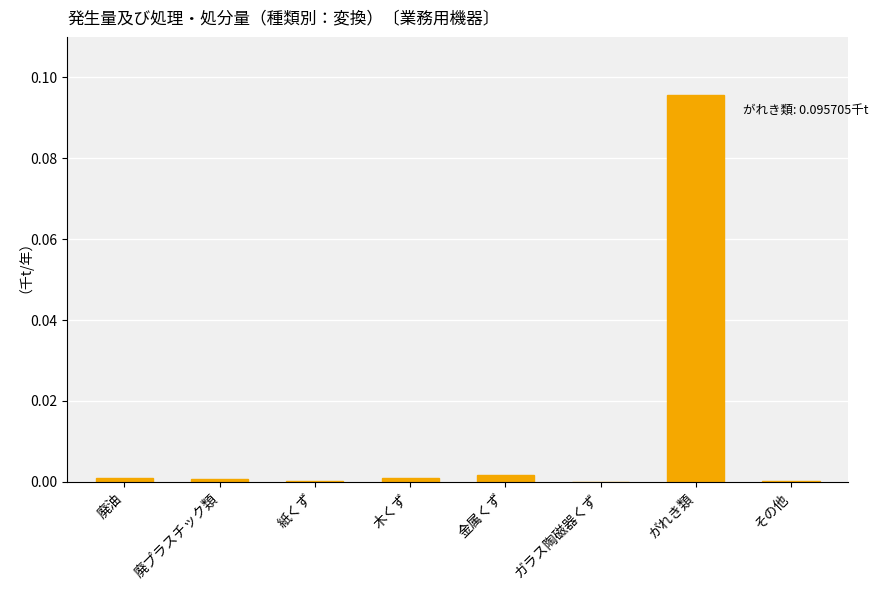

Which category has the highest value across all series?

がれき類